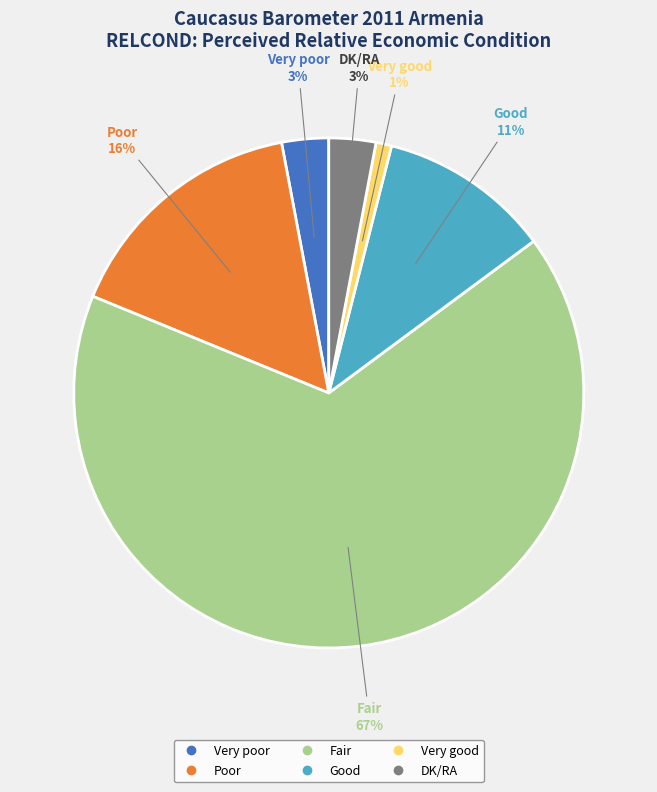

True or false: Fair accounts for 53% of the total.

False